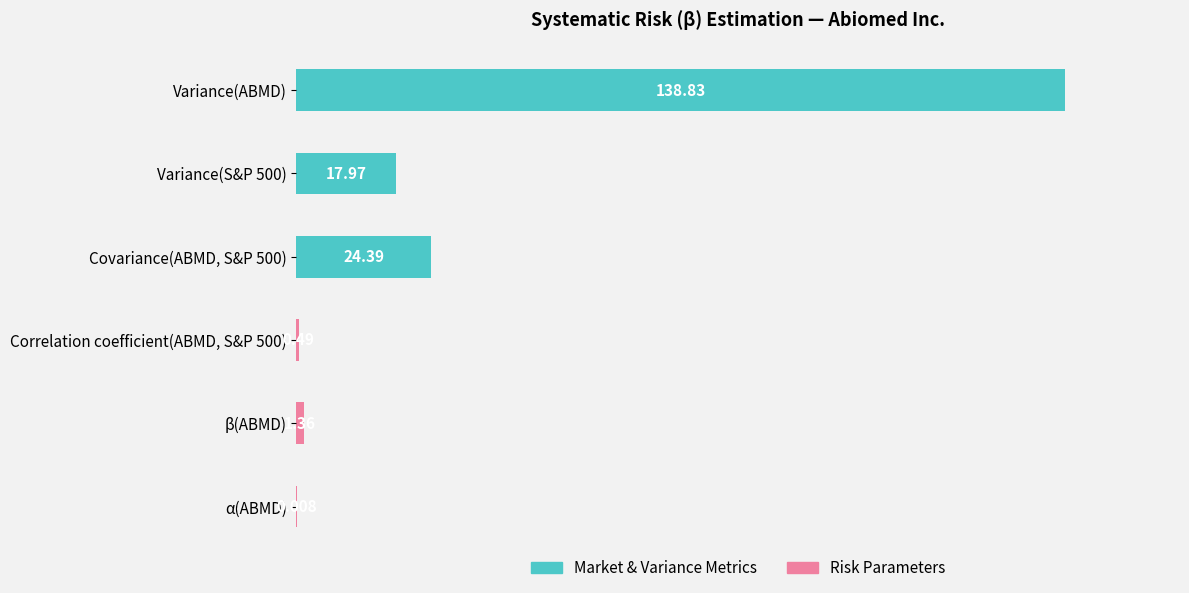

Between β(ABMD) and Correlation coefficient(ABMD, S&P 500), which is larger?

β(ABMD)